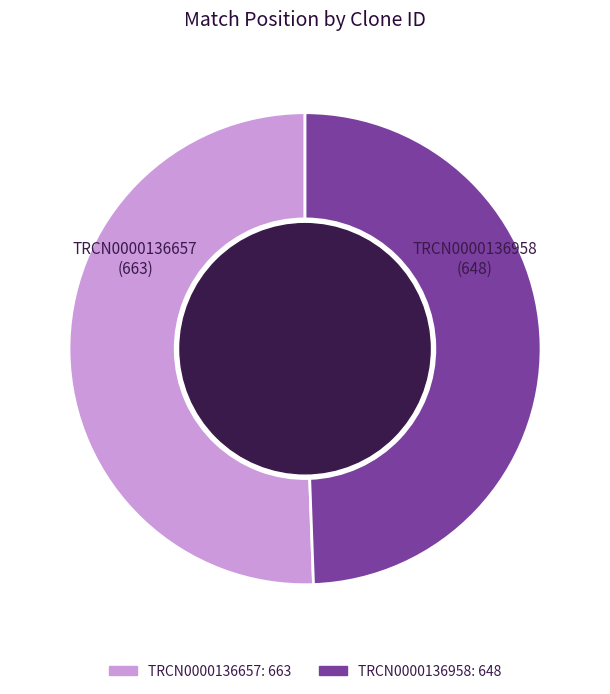

Which slice represents more than half of the pie?

TRCN0000136657